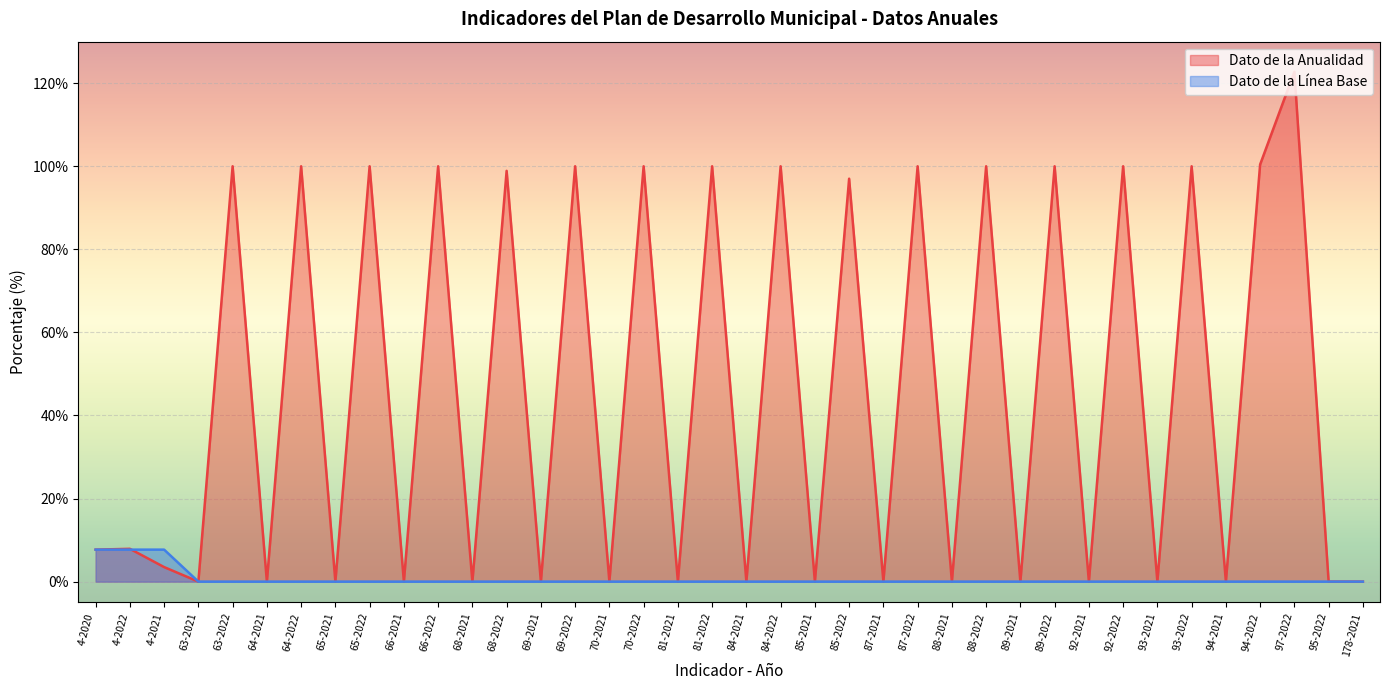

Which series ends up on top after the final intersection of Dato de la Línea Base and Dato de la Anualidad?

Dato de la Línea Base